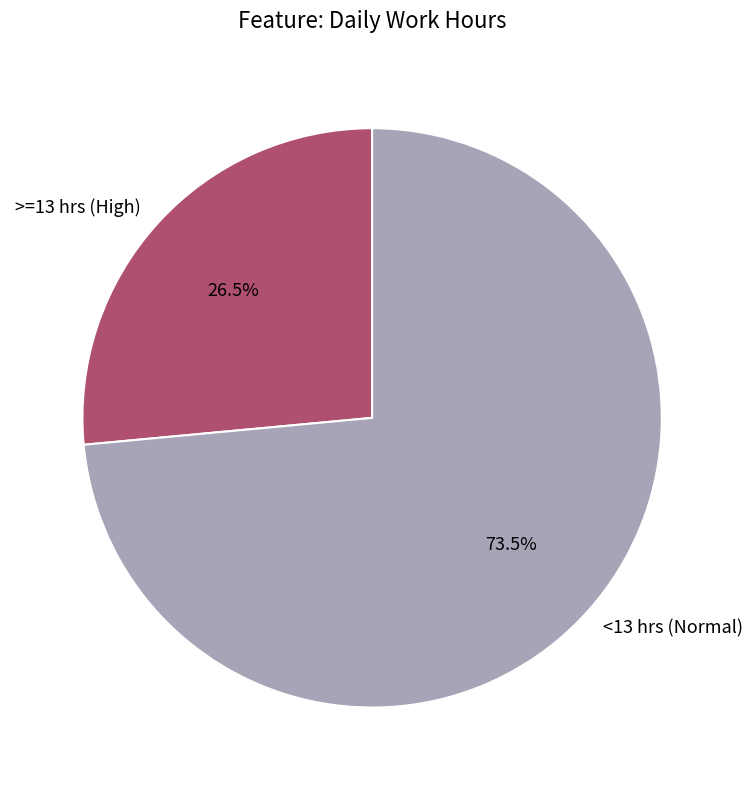

What percentage do <13 hrs (Normal) and >=13 hrs (High) together represent?

100.0%